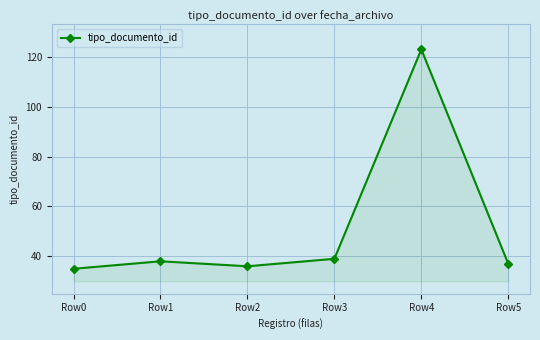

Count the number of categories in the chart.

6